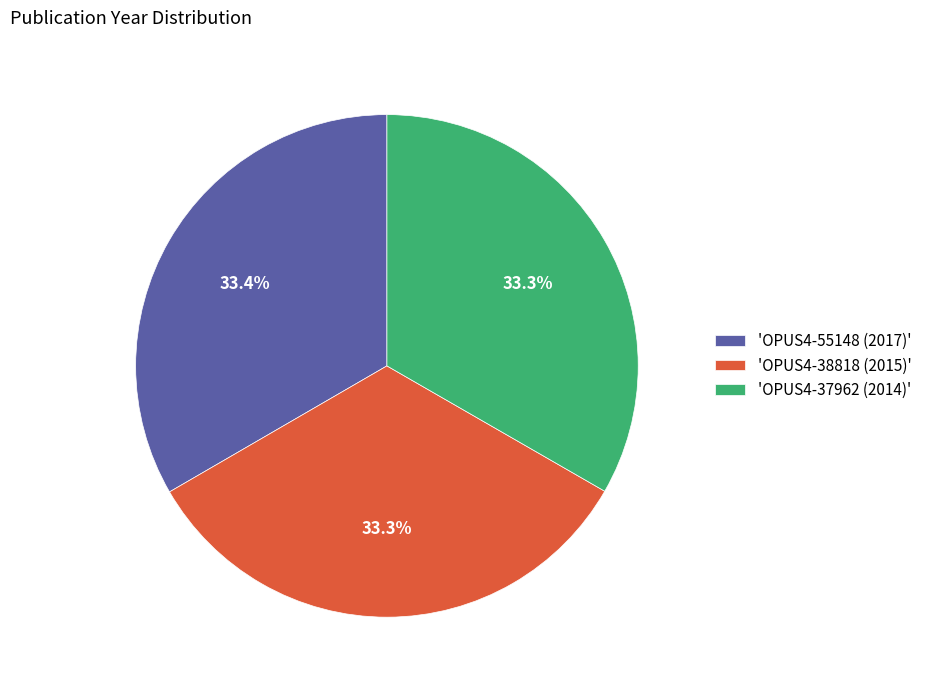

Does 'OPUS4-37962 (2014)' account for over 50% of the chart?

No